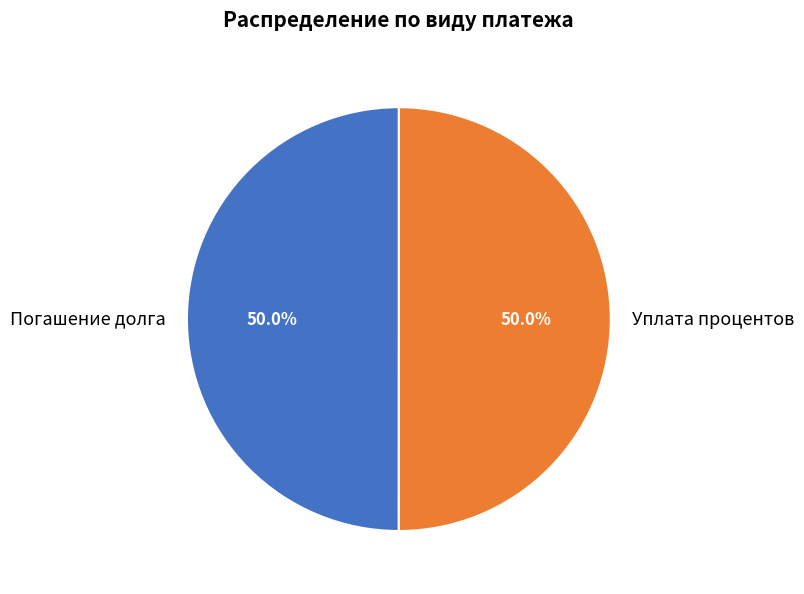

What is the ratio of the value at Уплата процентов to the value at Погашение долга?

1.0